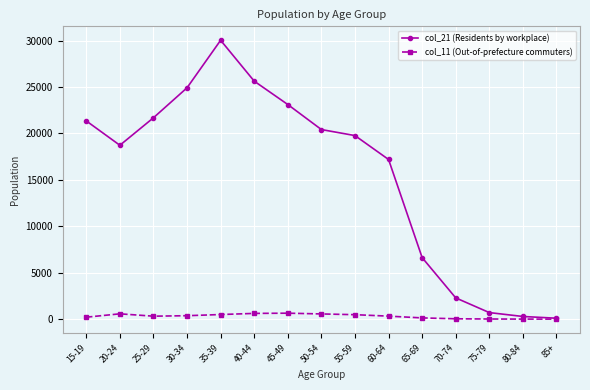

True or false: col_21 (Residents by workplace) has more than 0 points higher than both neighbors.

True